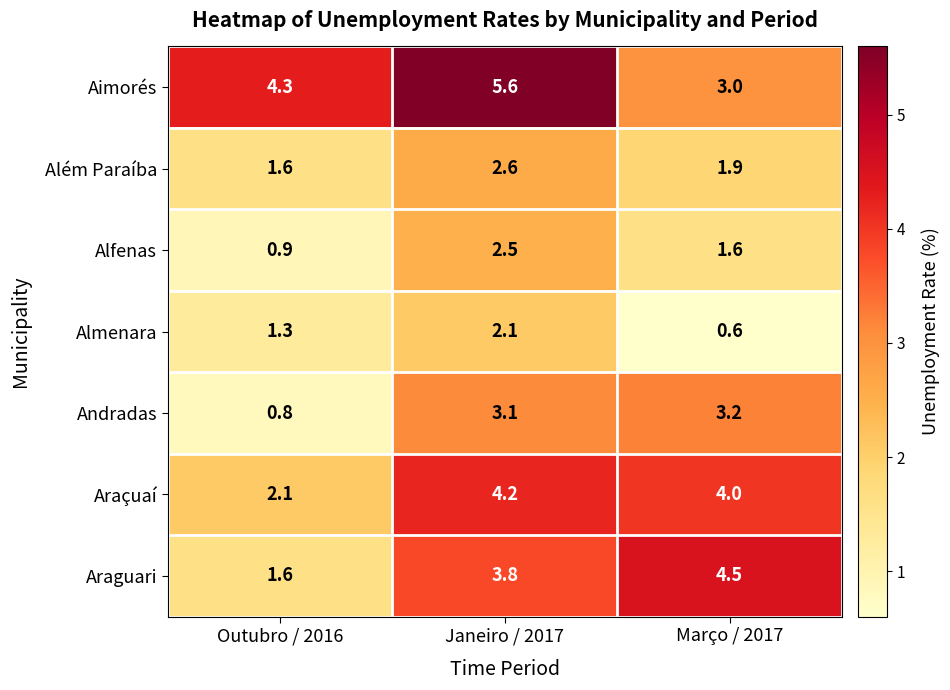

Which series has the widest spread of values?

Araguari